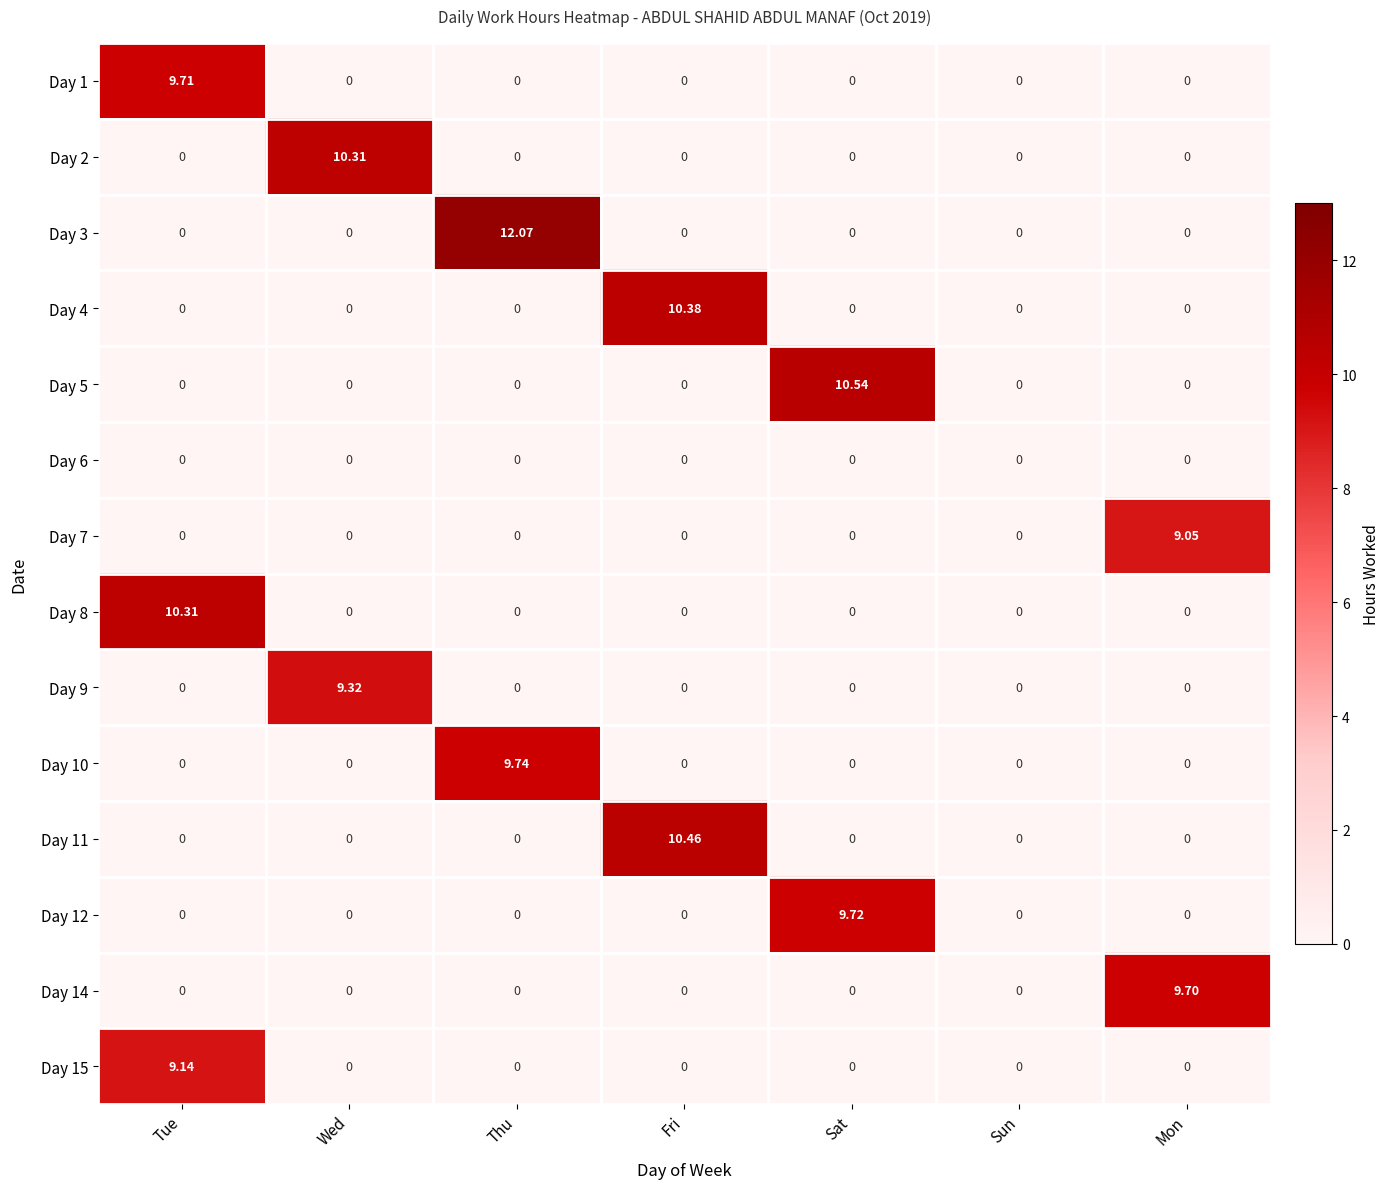

At which label does Day 4 reach its peak?

Fri